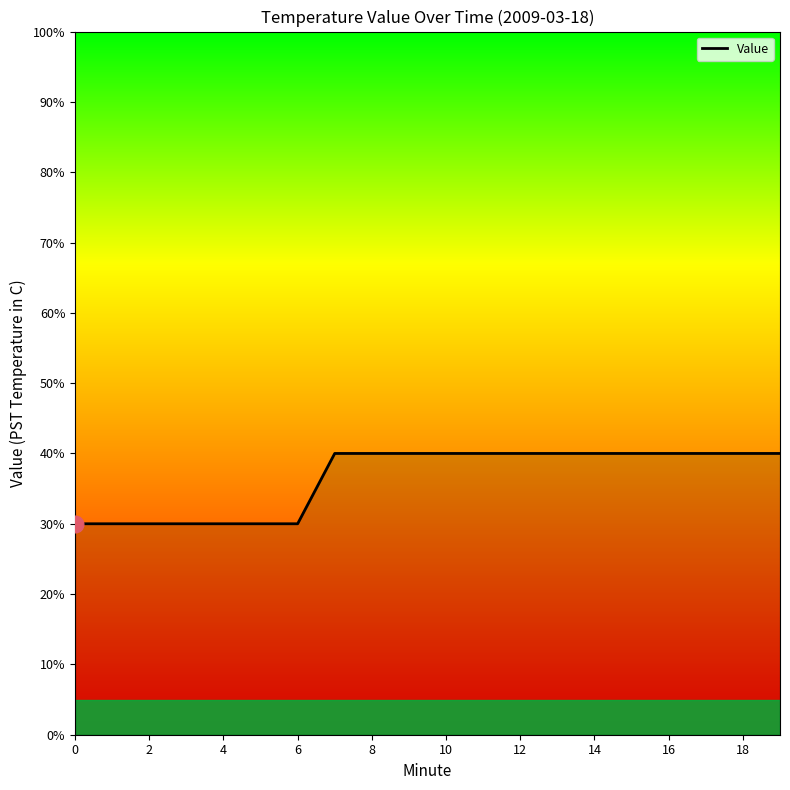

Does the chart display data point markers on the line(s)?

No